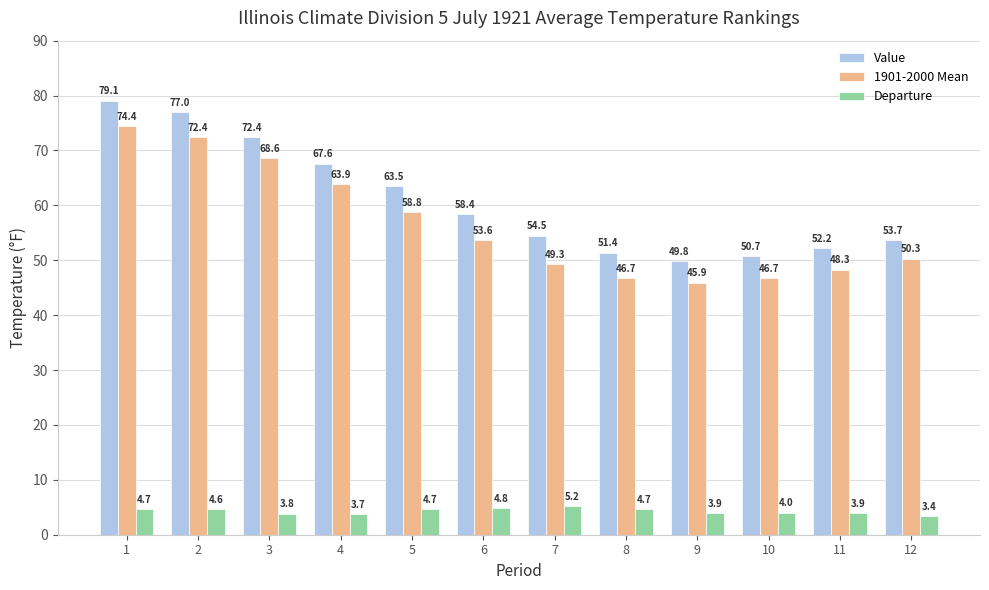

The value of Value at 7 is 54.5. True or false?

True